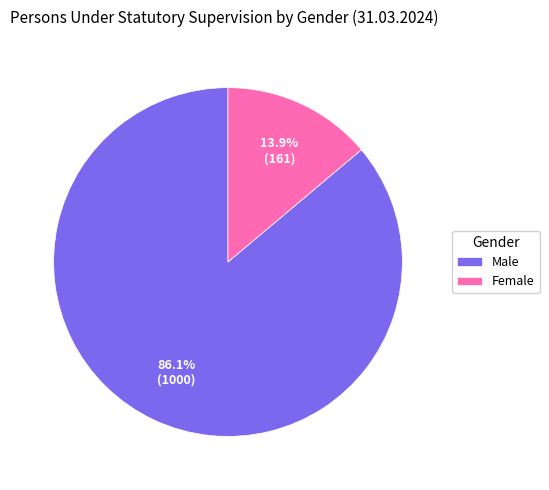

What percentage do Male and Female together represent?

100.0%